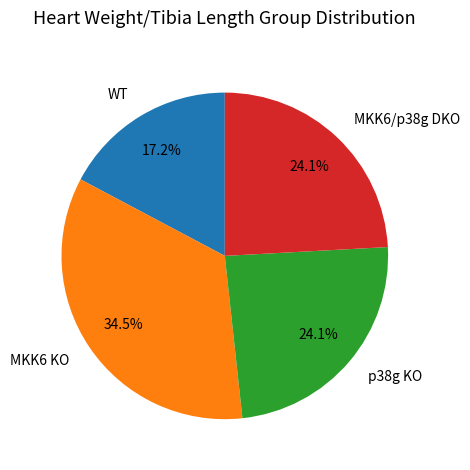

Approximately how many times larger is the value at MKK6 KO compared to WT?

2.0